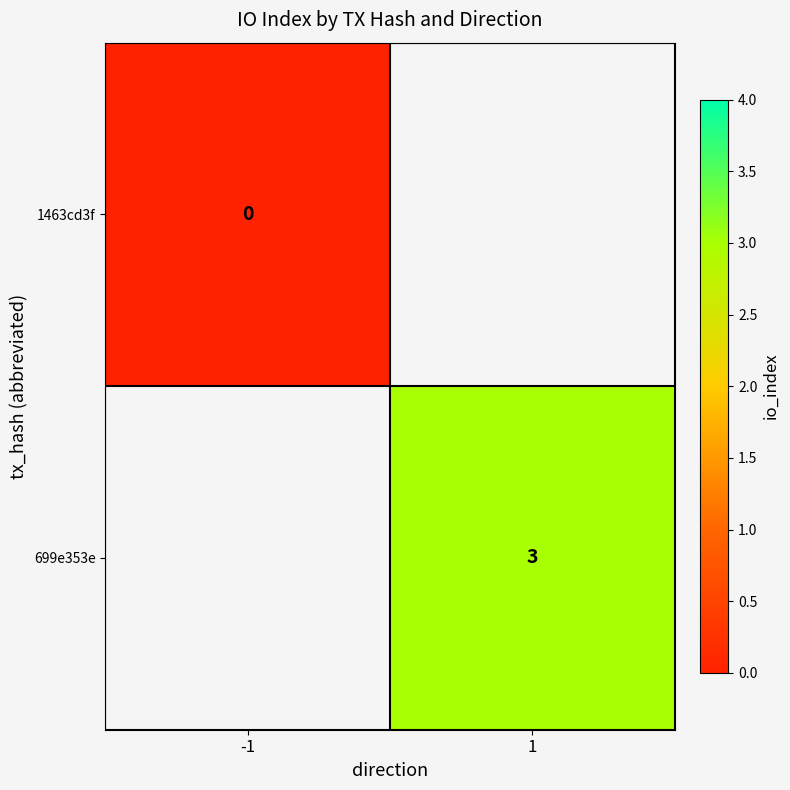

Which has a higher value, -1 or 1?

1